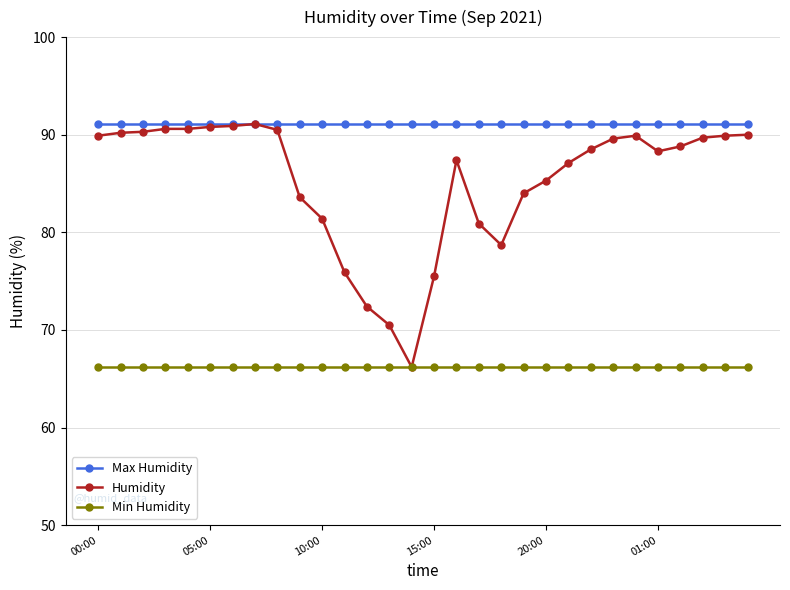

Which series has the largest total across all categories?

Max Humidity